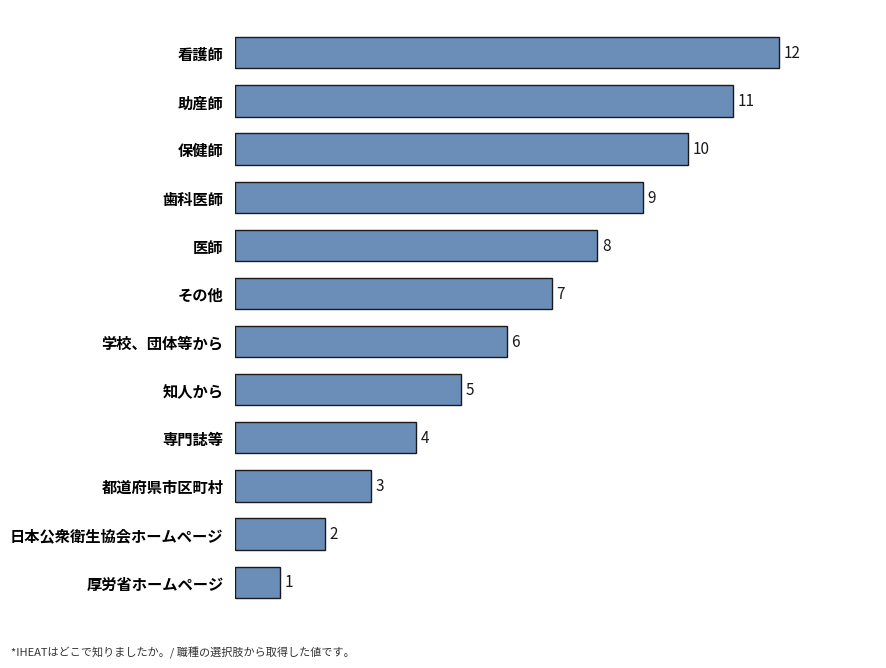

What is the ratio of the value at 知人から to the value at 歯科医師?

0.6